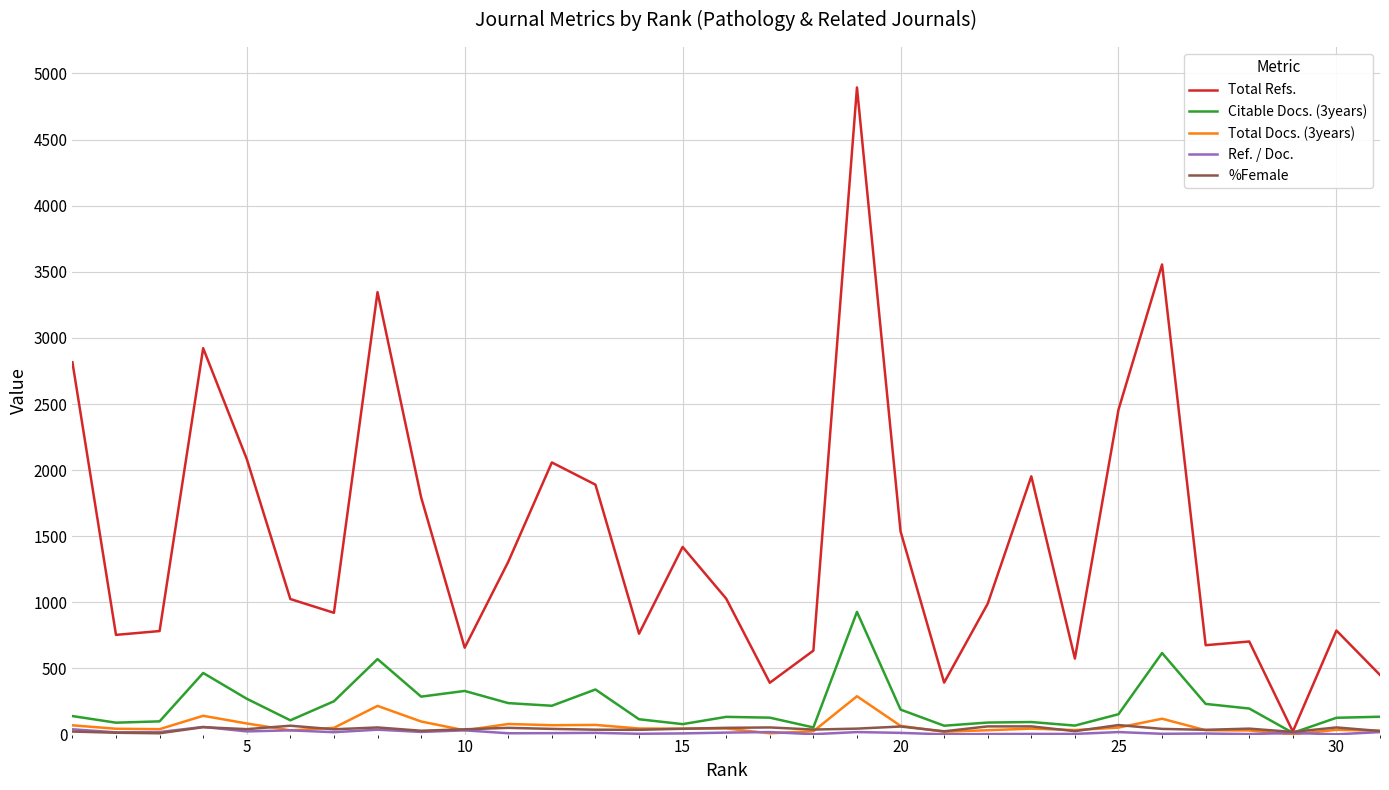

How many lines are shown in the chart?

5